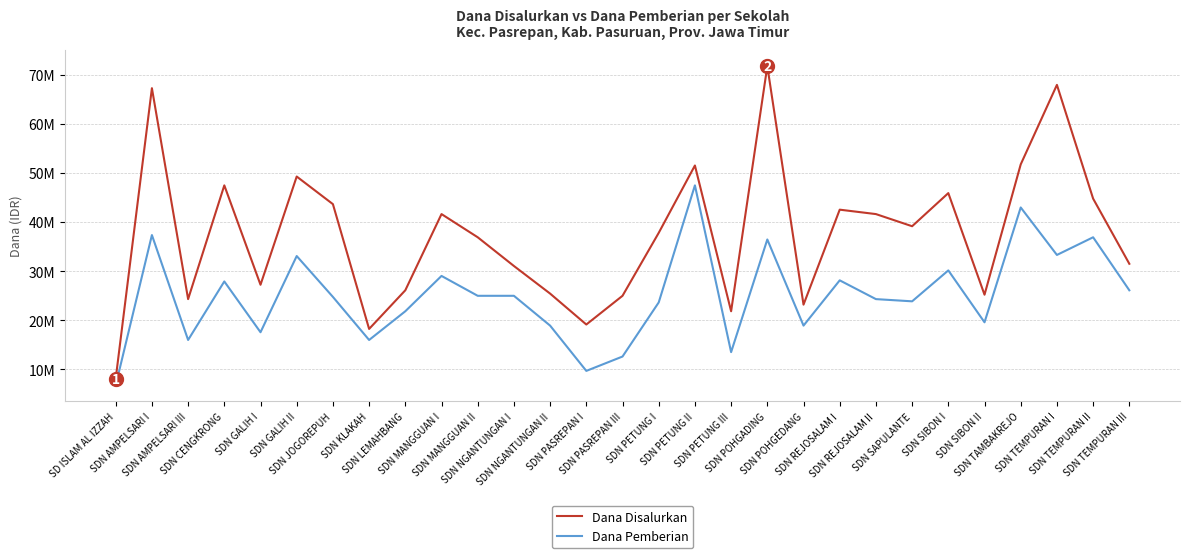

Is this an area chart (filled region under the line)?

No